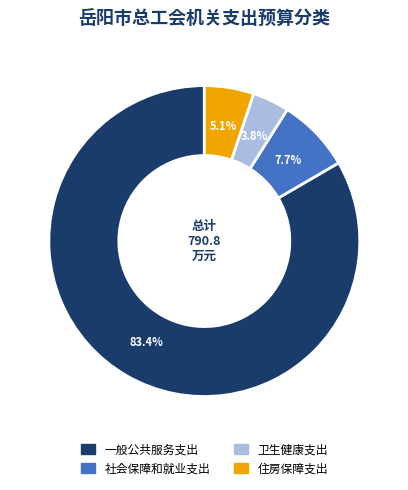

Between 卫生健康支出 and 一般公共服务支出, which is larger?

一般公共服务支出